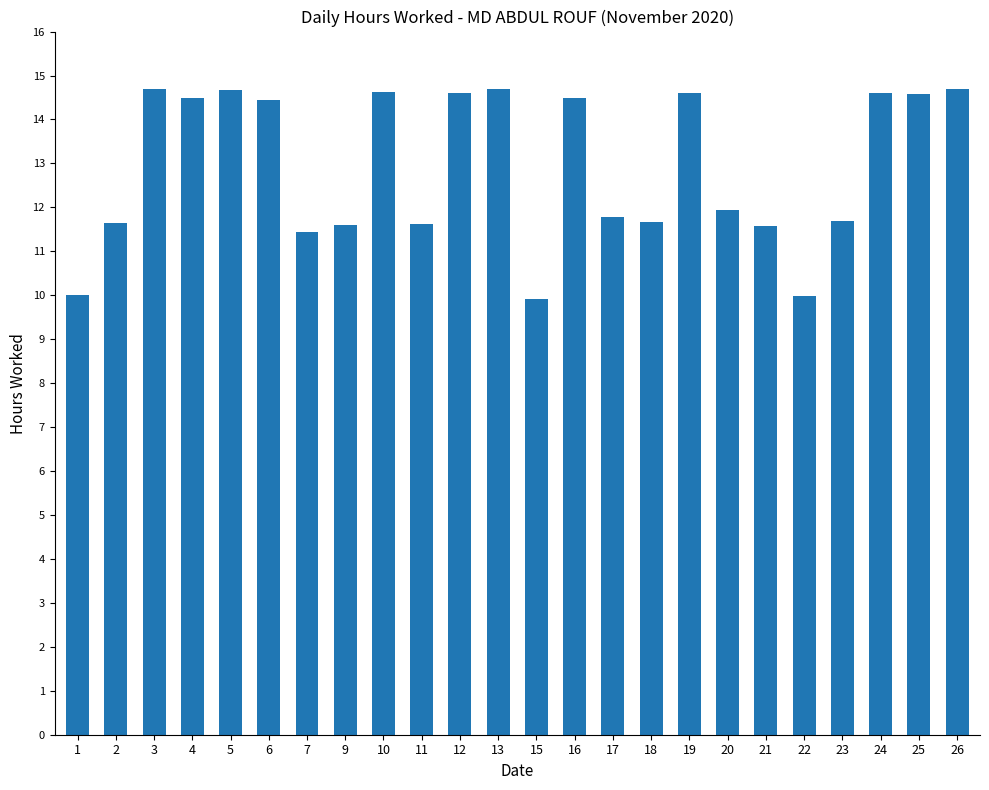

What is the ratio of the value at 17 to the value at 11?

1.0